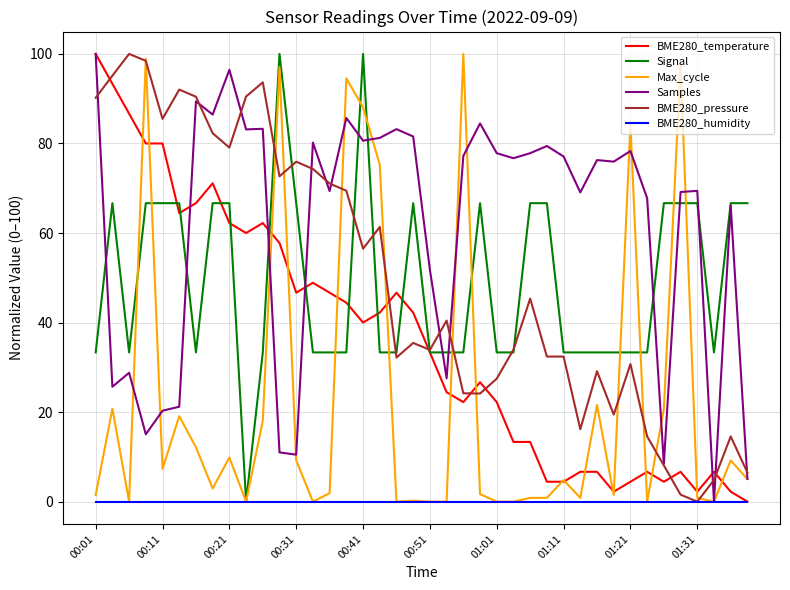

Which series has the largest total across all categories?

Samples